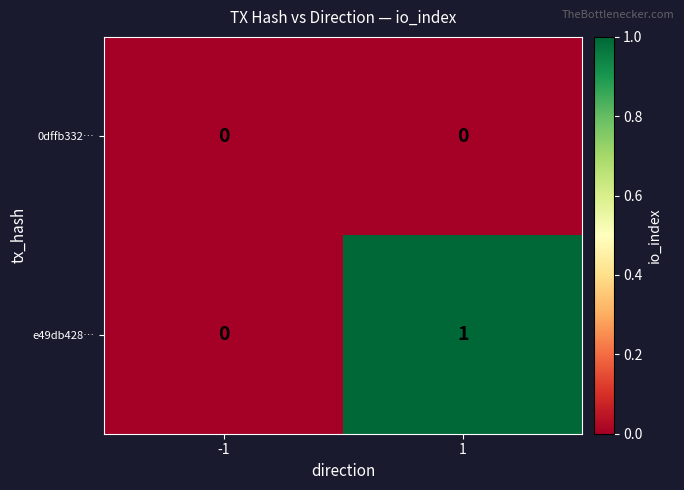

Reading left to right, transcribe all the data shown in this chart.

0dffb332…: -1=0	1=0
e49db428…: -1=0	1=1